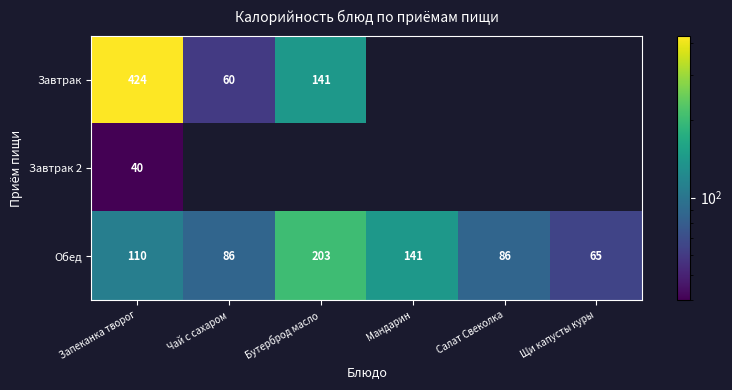

What is the difference between the maximum and minimum values in the Обед series?

138